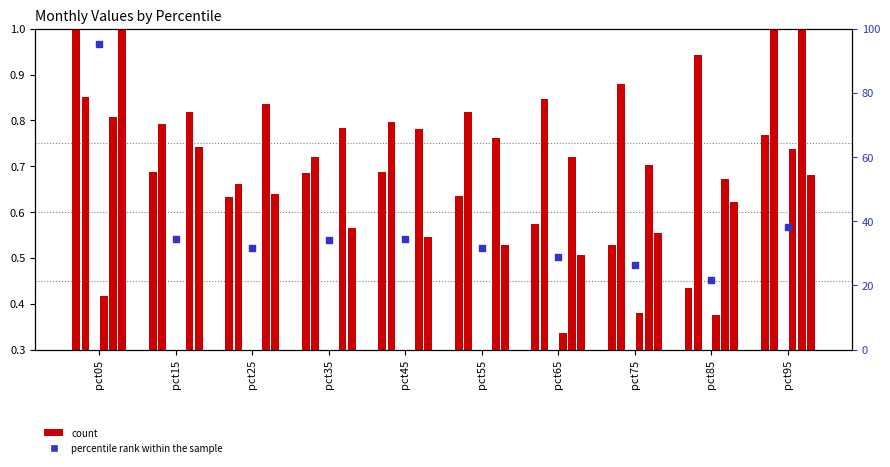

Which series has the largest Y range (max minus min)?

percentile rank within the sample